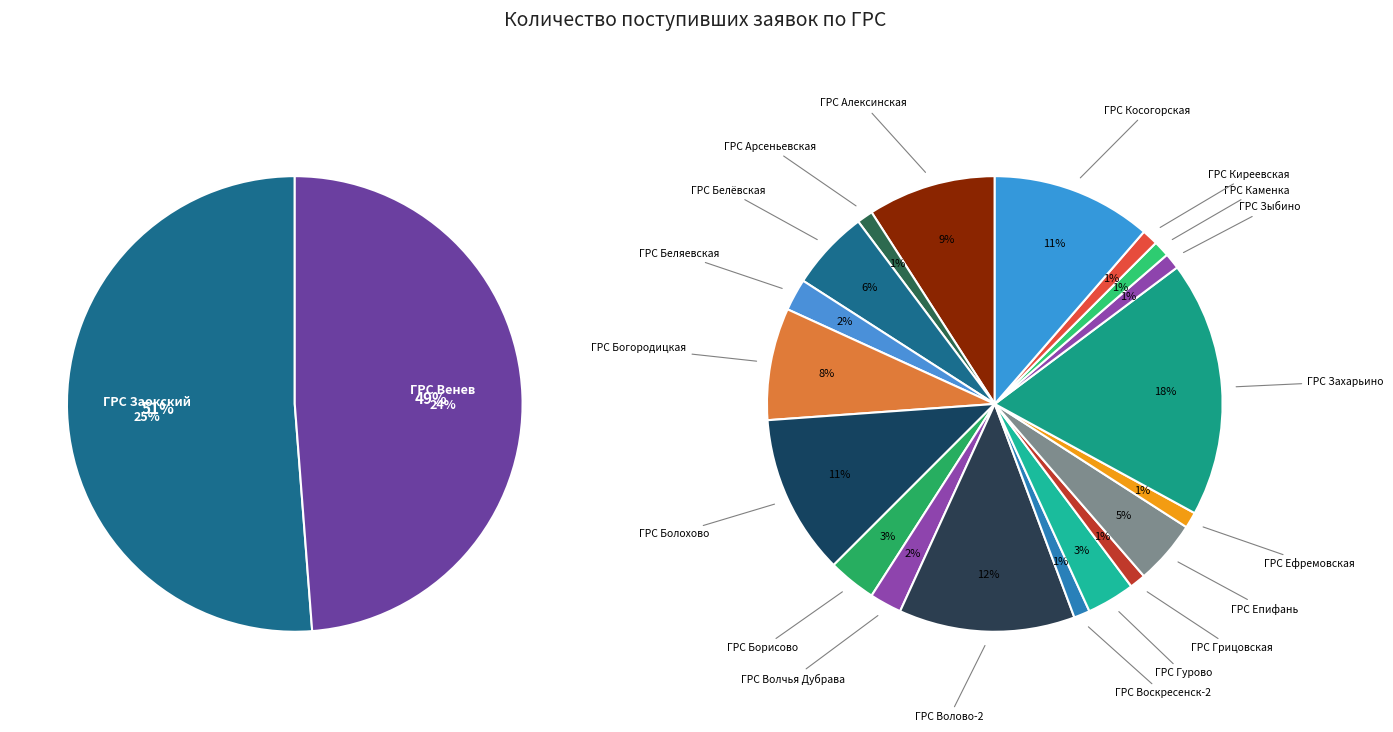

How many slices are in this pie chart?

21